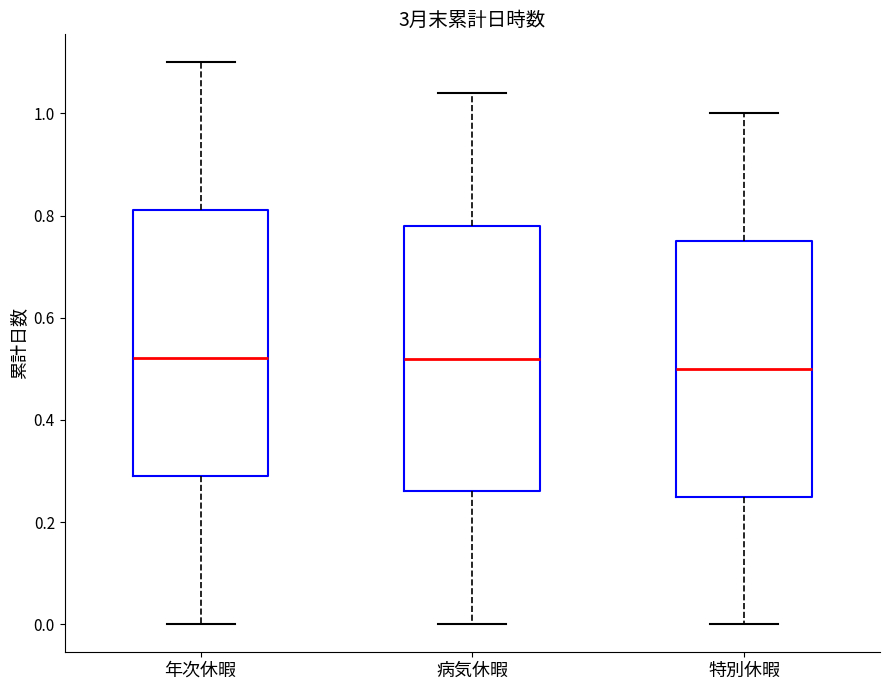

Where does the upper whisker of the box for 特別休暇 end on the y-axis? The values are not printed on the chart, so give them approximately, as read against the axis.

1.00